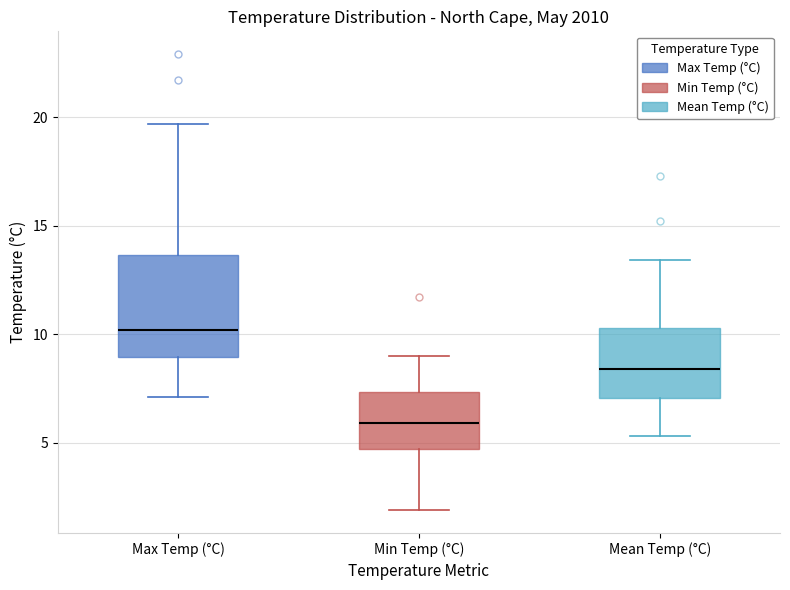

Which box is the tallest, from its lower edge to its upper edge?

Max Temp (°C)